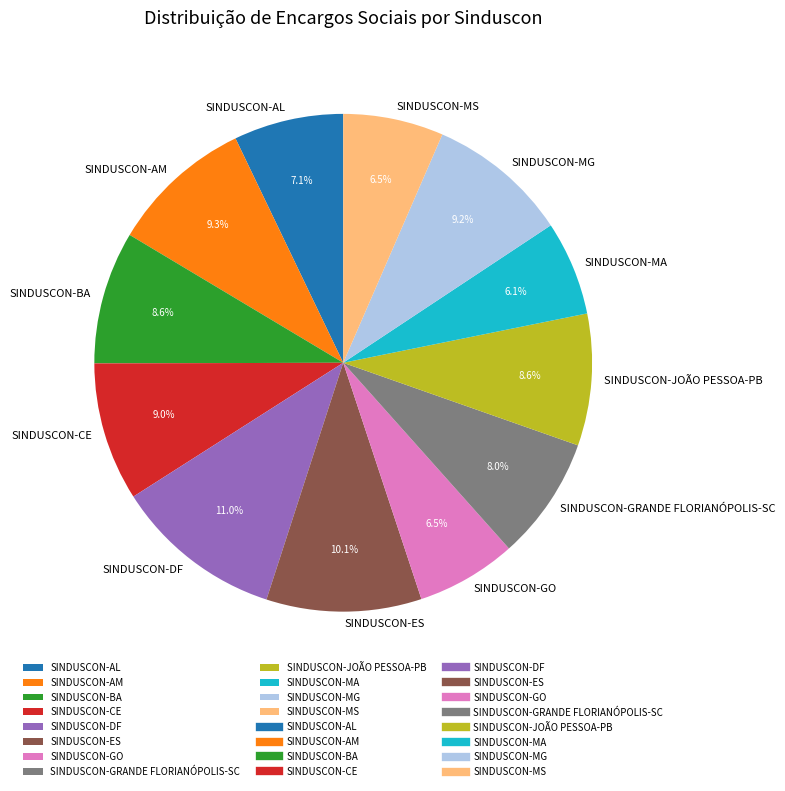

Which category has the biggest portion of the pie?

SINDUSCON-DF